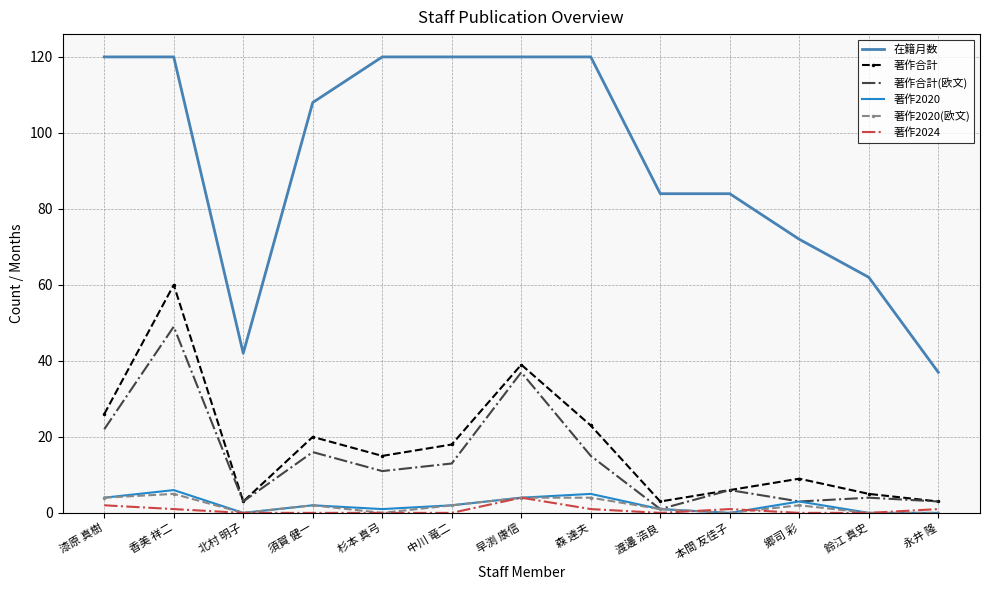

Which series has the widest spread of values?

在籍月数